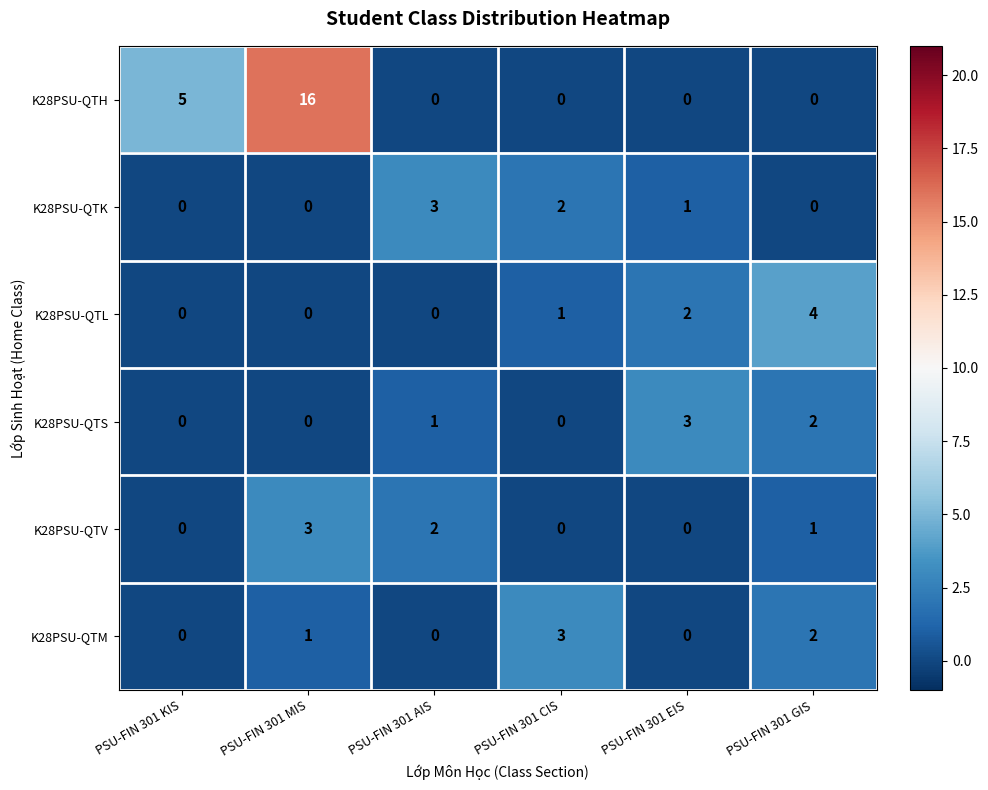

Count the number of categories in the chart.

6